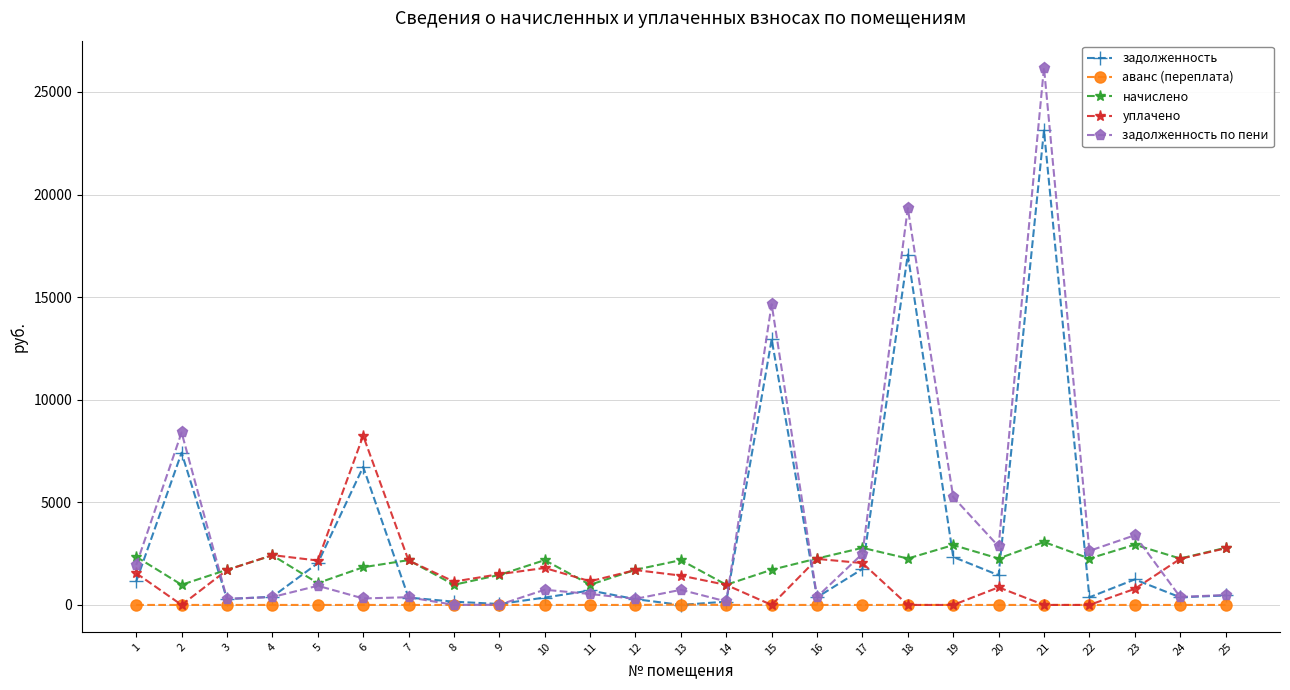

Which series has the largest total across all categories?

задолженность по пени